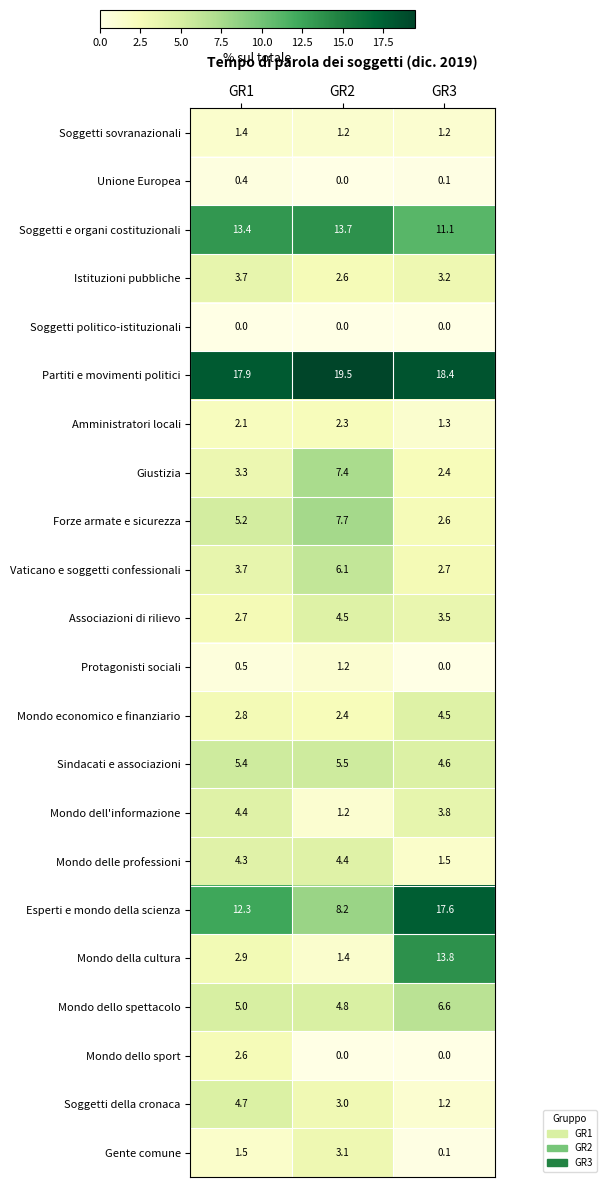

Which series changed the most between GR1 and GR3?

Mondo della cultura